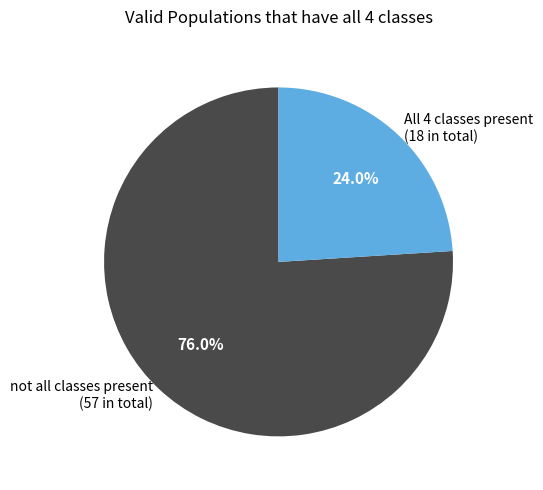

What is the majority slice?

not all classes present (57 in total)